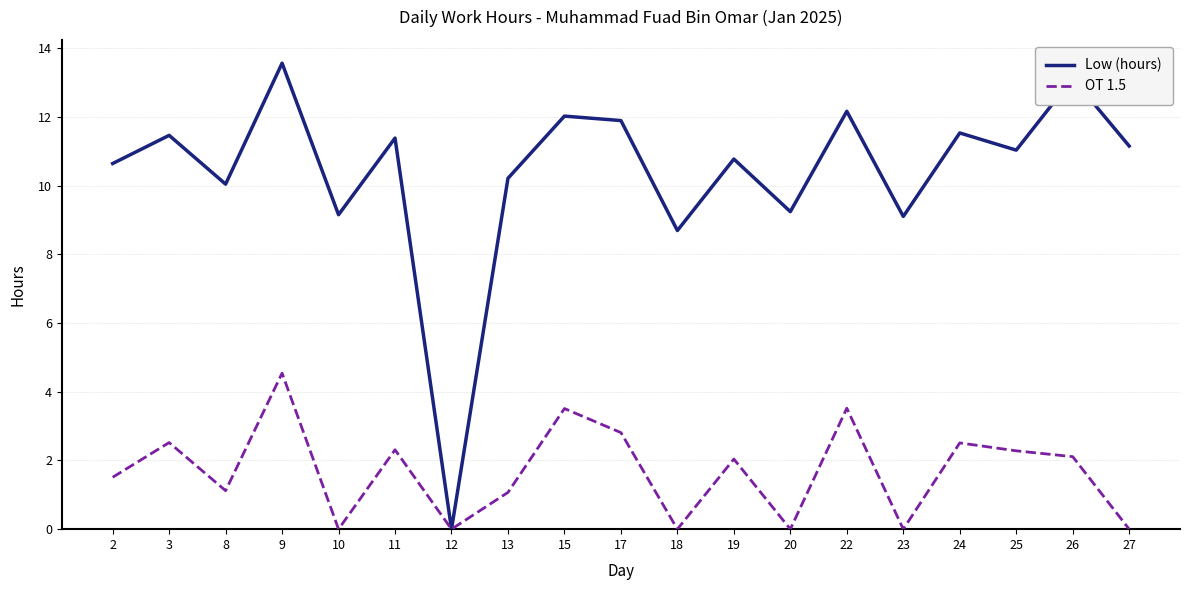

List the series in order of their overall mean, highest first.

Low (hours), OT 1.5